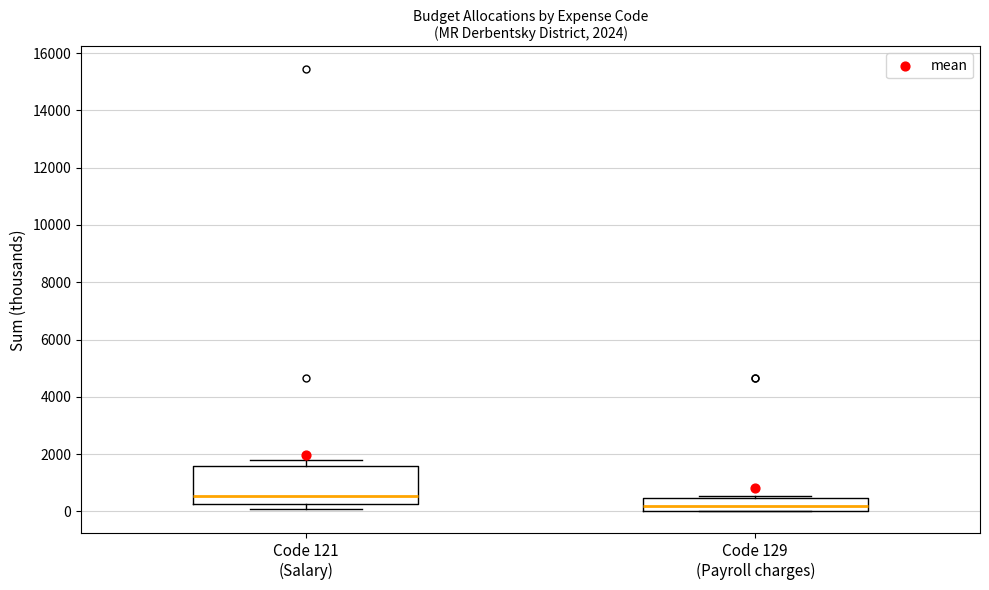

Which box is the tallest, from its lower edge to its upper edge?

Code 121 (Salary)